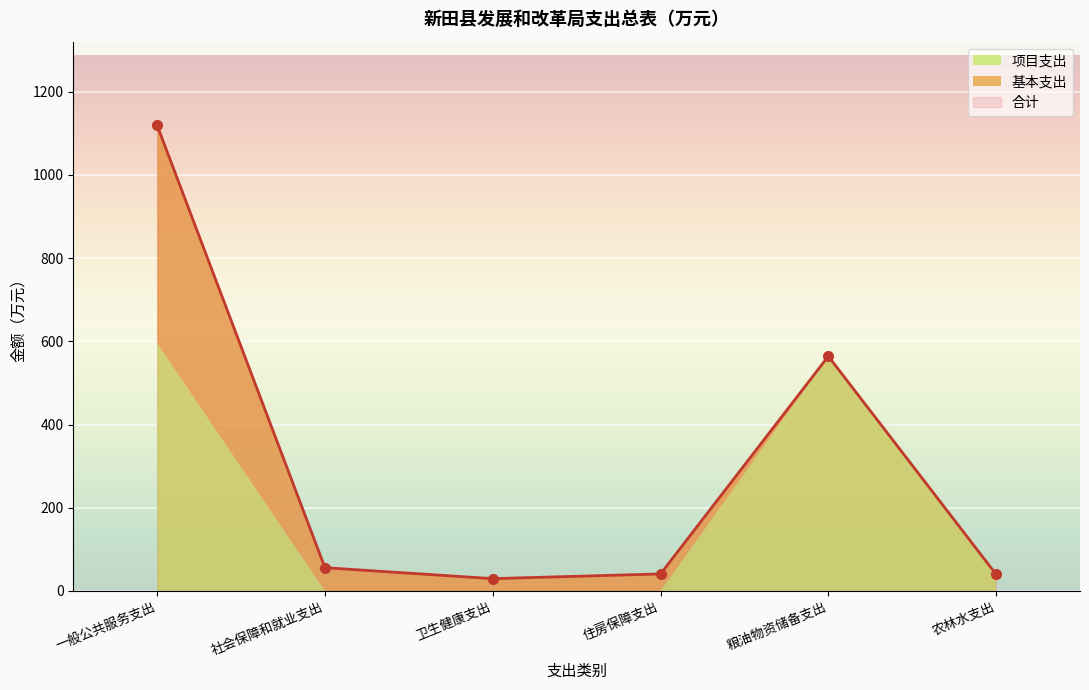

How many lines are shown in the chart?

3